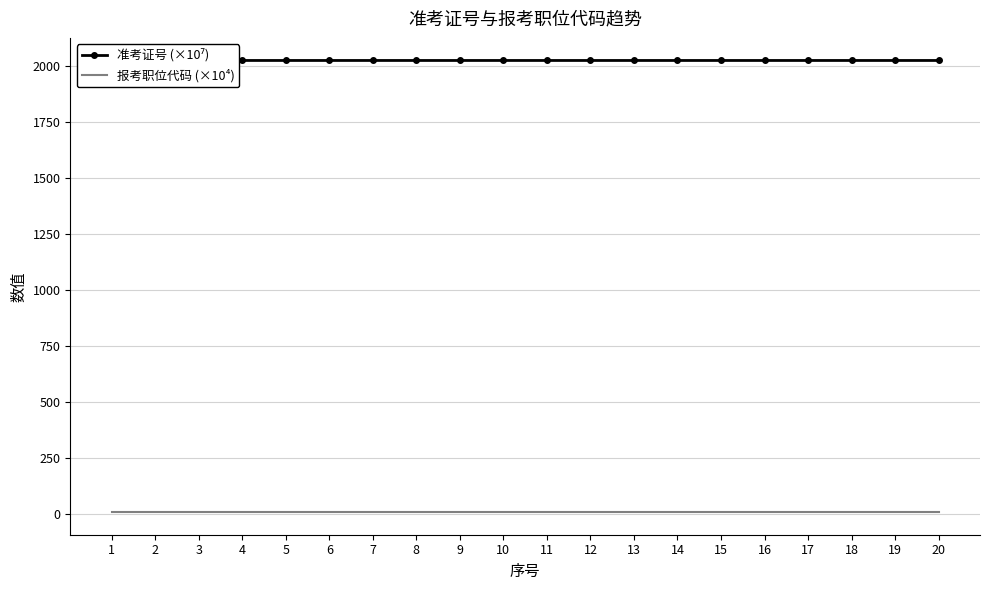

List the labels in order of 报考职位代码 (×10⁴) value, largest first.

19, 20, 10, 11, 12, 13, 14, 15, 16, 17, 18, 1, 2, 3, 4, 5, 6, 7, 8, 9